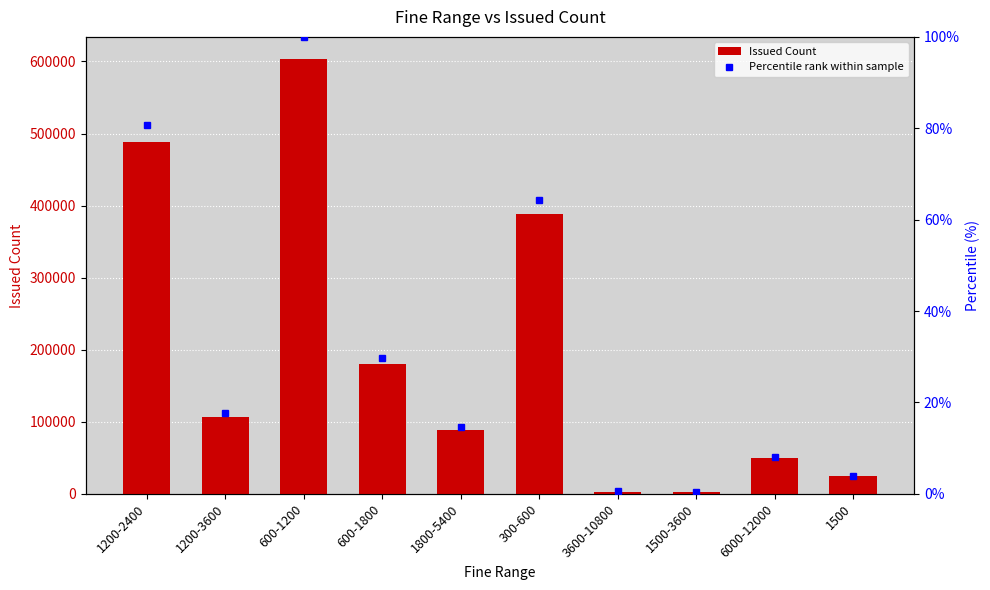

Between 6000-12000 and 3600-10800, which is larger?

6000-12000